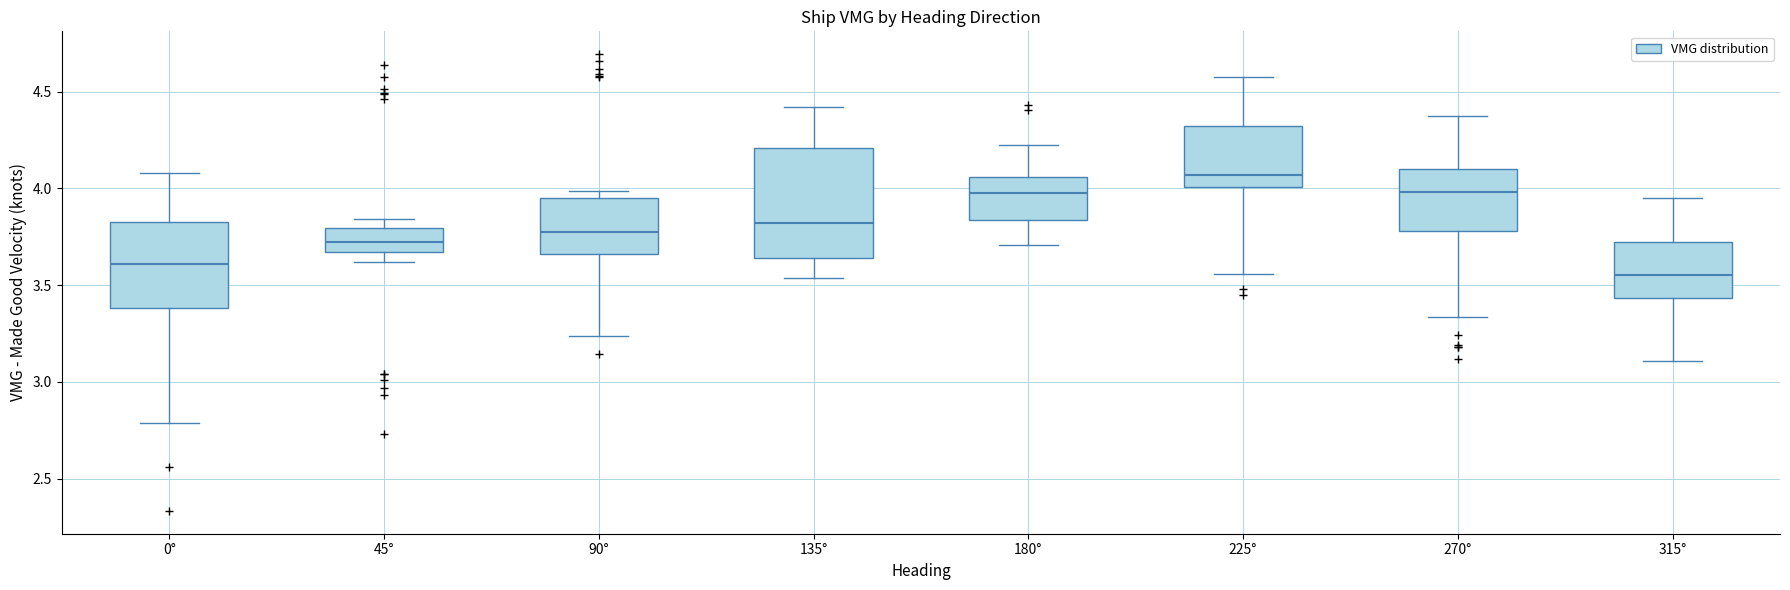

Which box is the tallest, from its lower edge to its upper edge?

135°